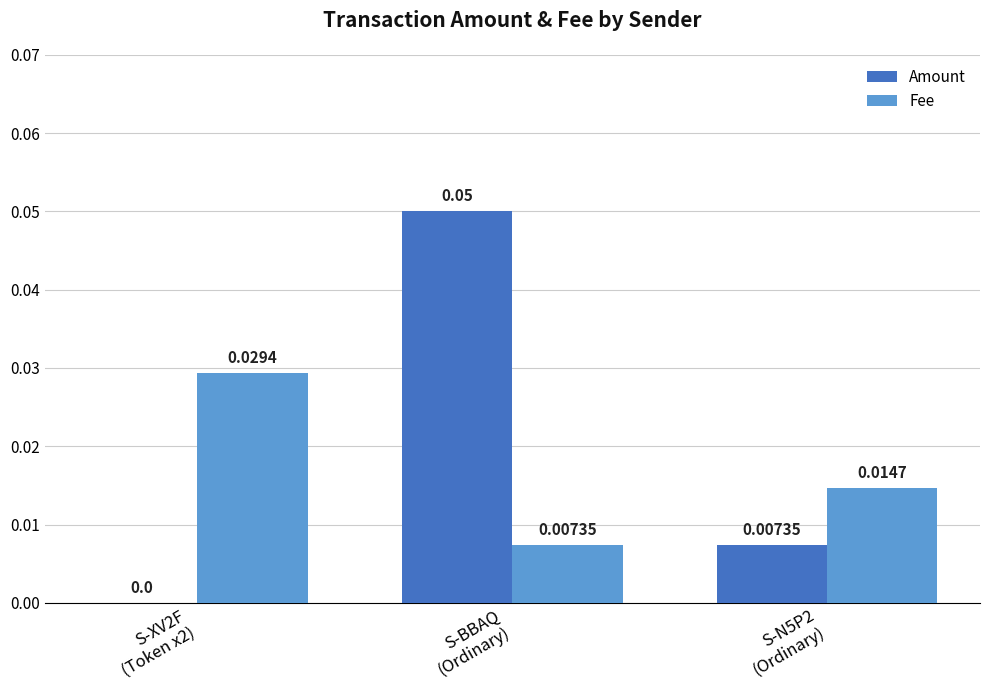

Which series has the largest range (max minus min)?

Amount